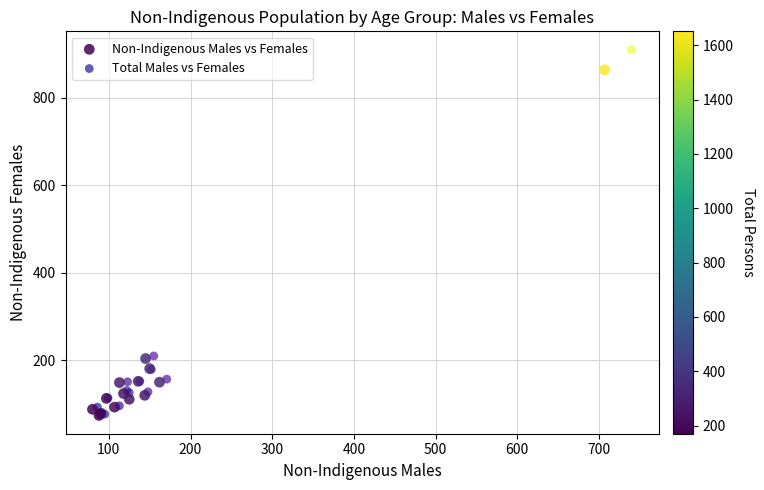

What are all the series names shown in the legend?

Non-Indigenous Males vs Females, Total Males vs Females